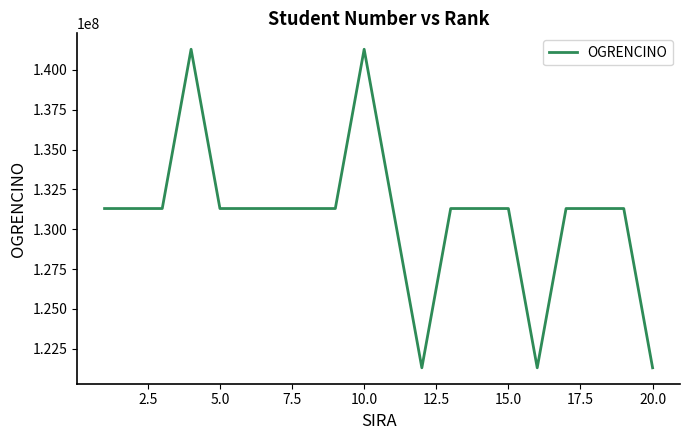

How many categories are shown in the chart?

20